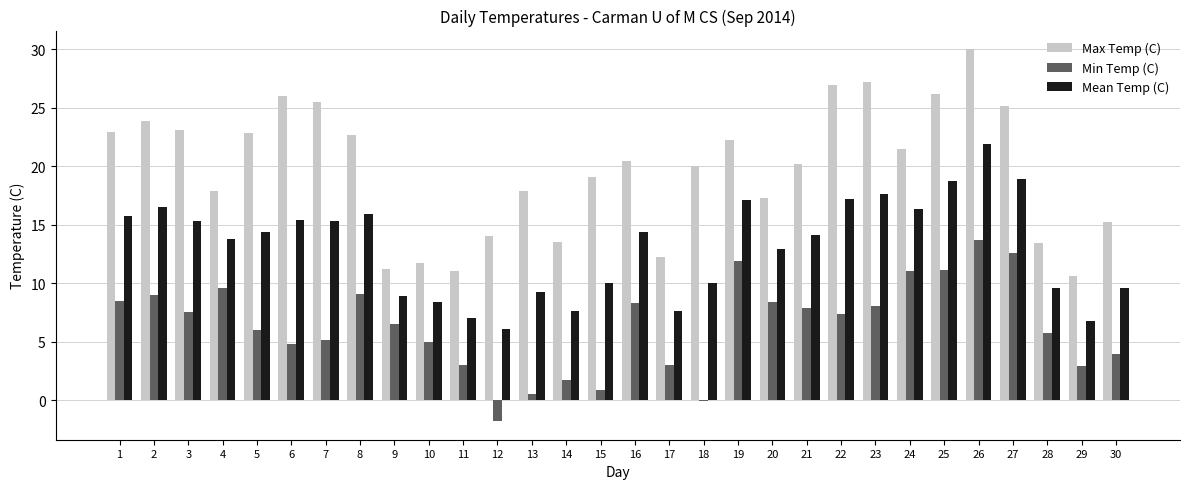

Is it true that Min Temp (C) equals 2.9 at 22?

False